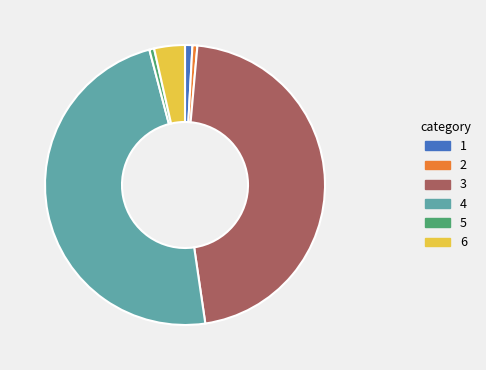

The 3 slice represents 46% of the pie. True or false?

True